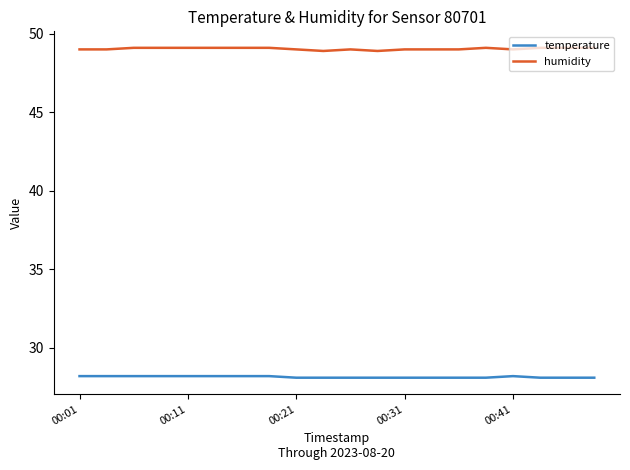

What is the greatest value displayed?

49.1